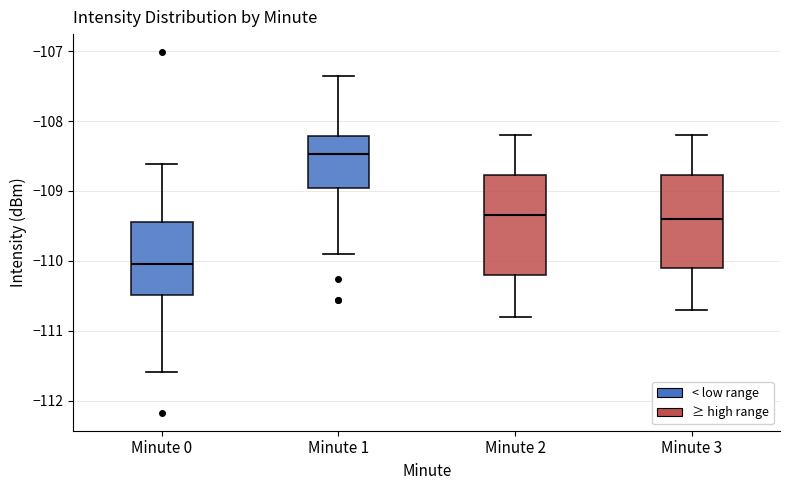

Reading left to right, transcribe this box plot: for each box, give where its median line is, the range the box spans, and where its two whiskers end, as read against the y-axis. The values are not printed on the chart, so give them approximately, as read against the axis.

Minute 0: median -110.0, box -110.5 to -109.4, whiskers -111.6 to -108.6
Minute 1: median -108.5, box -109.0 to -108.2, whiskers -109.9 to -107.4
Minute 2: median -109.3, box -110.2 to -108.8, whiskers -110.8 to -108.2
Minute 3: median -109.4, box -110.1 to -108.8, whiskers -110.7 to -108.2